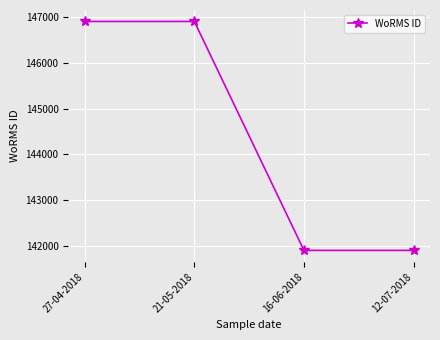

What is the value of the 4th point from the left?

141907